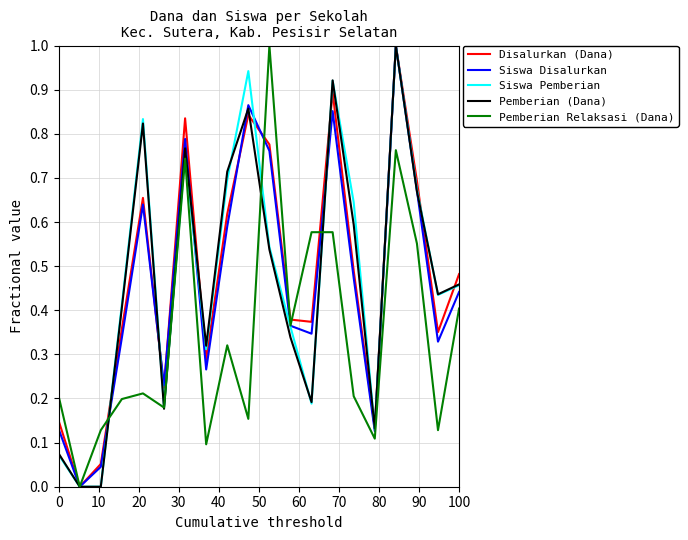

What is the maximum value for Siswa Pemberian?

1.0